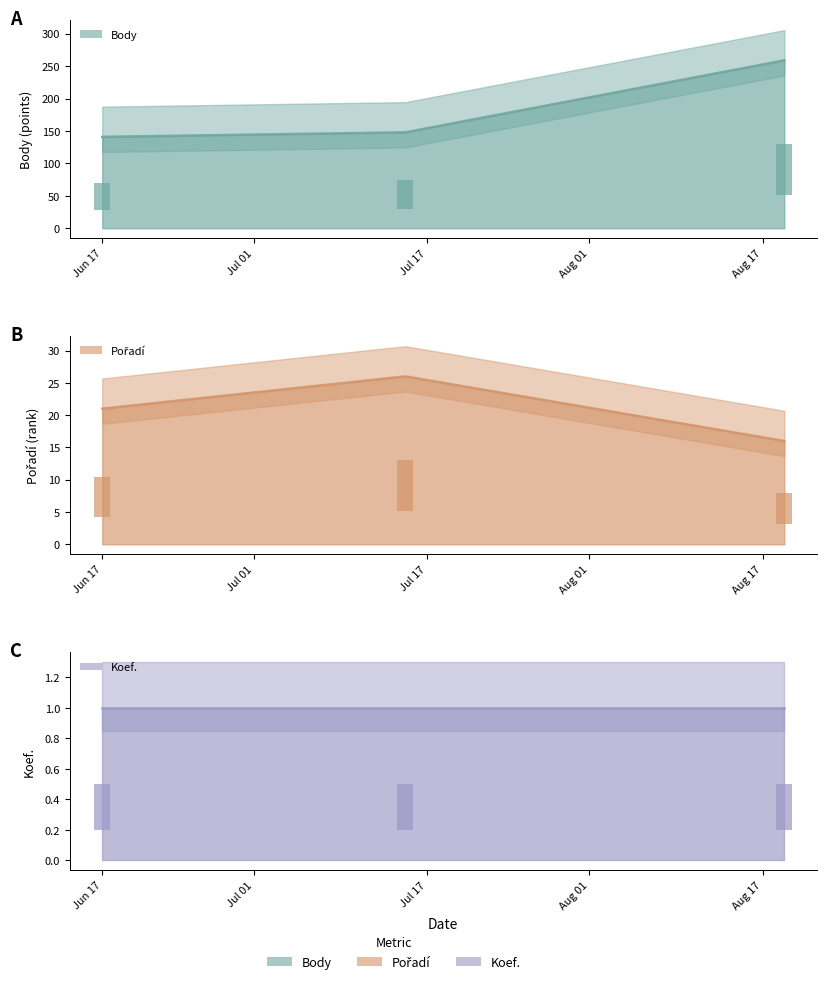

At how many categories does at least one series exceed 90?

3